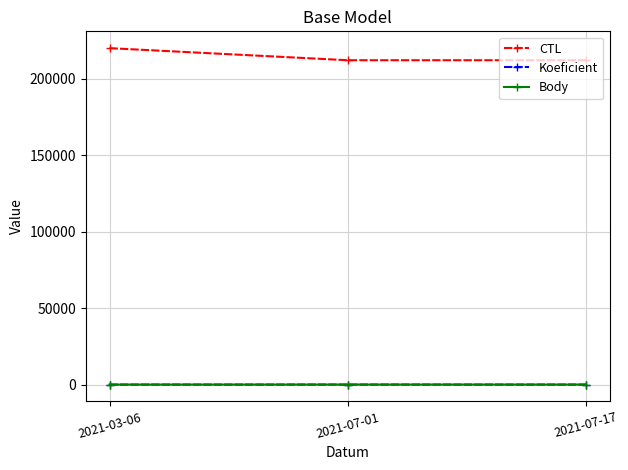

What is the difference between the CTL values at 2021-07-17 and 2021-07-01?

2